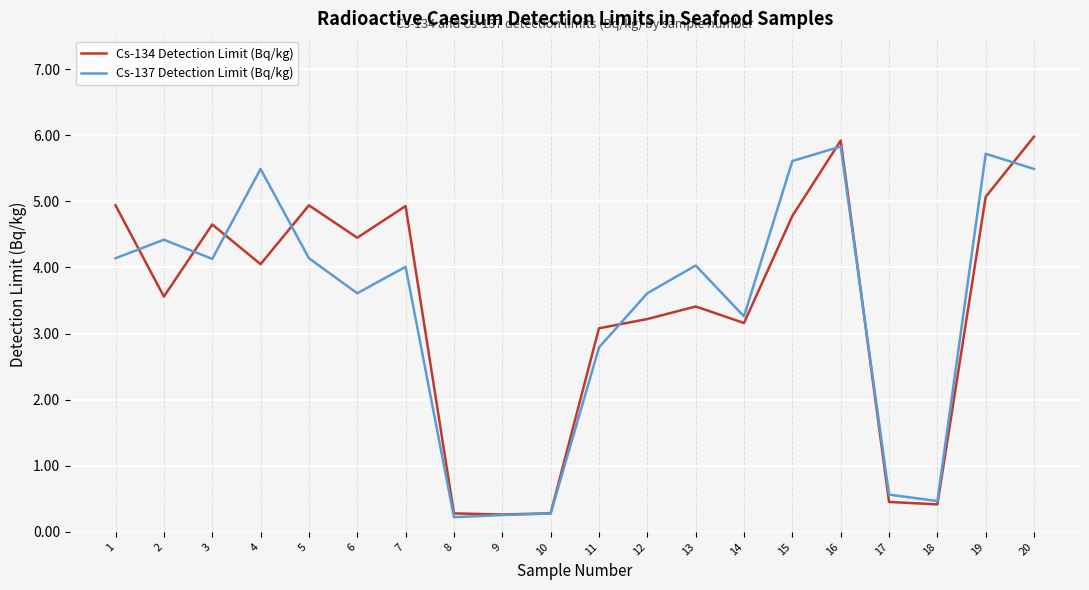

The value of Cs-137 Detection Limit (Bq/kg) at 17 is 0.6. True or false?

True